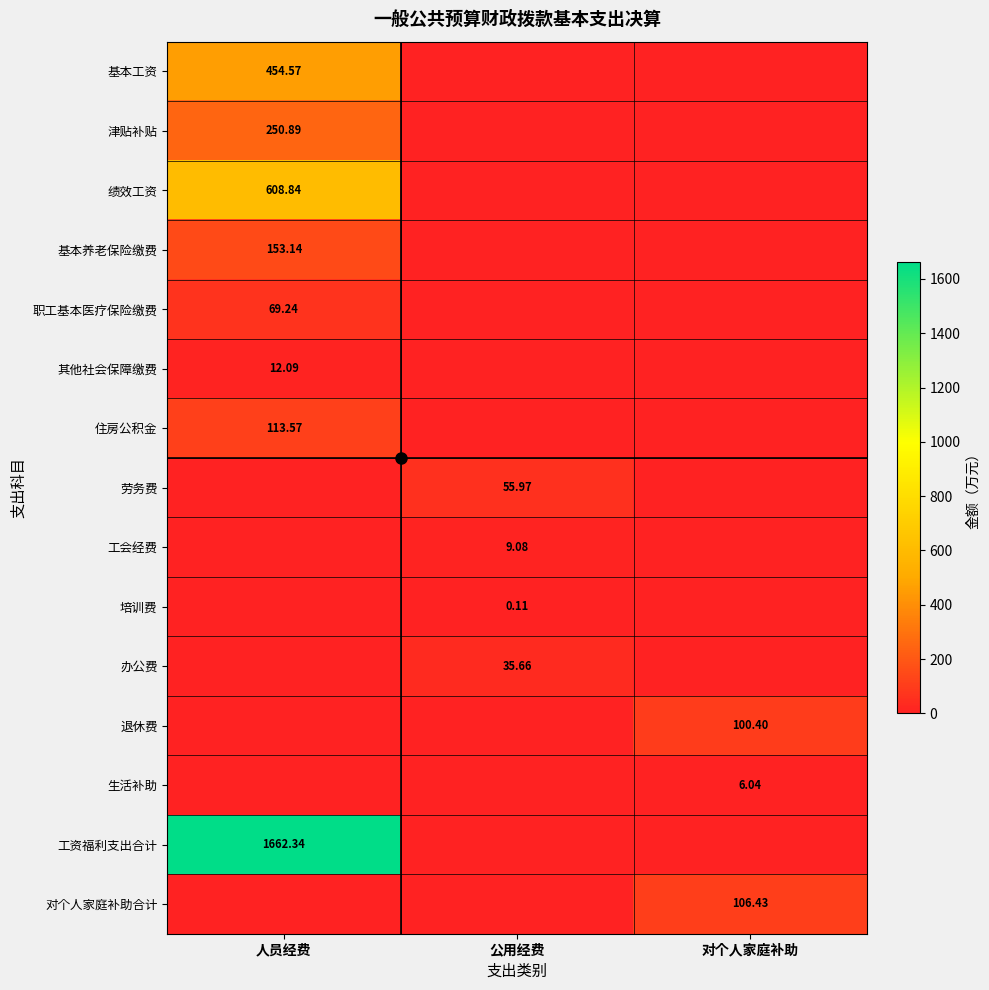

Is the value of 绩效工资 at 公用经费 greater than the value of 基本工资 at 对个人家庭补助?

No